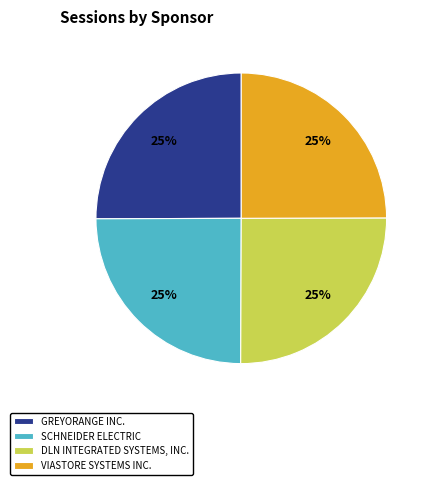

Is it true that DLN INTEGRATED SYSTEMS, INC. is 25% of the pie?

True